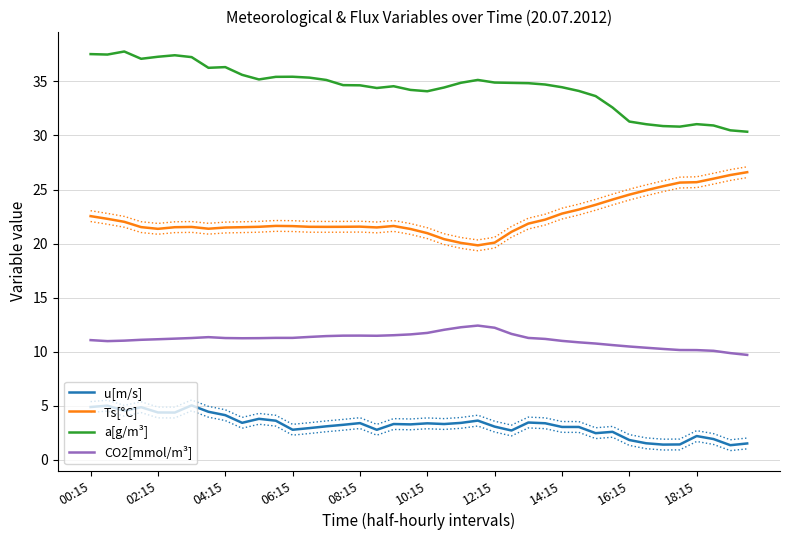

True or false: a[g/m³] has a value of 31.0 at 18:15.

True